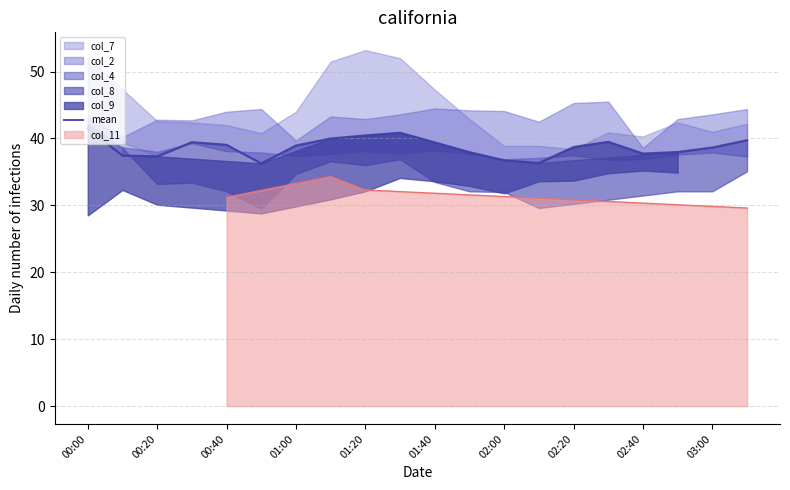

The chart shows a value of 60.4 at 03:00. True or false?

False